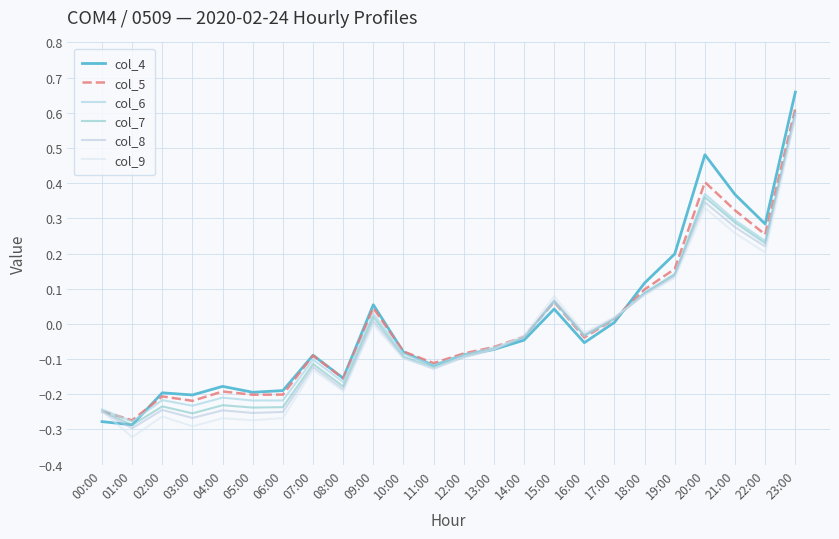

What is the total value across all series at 14:00?

-0.2